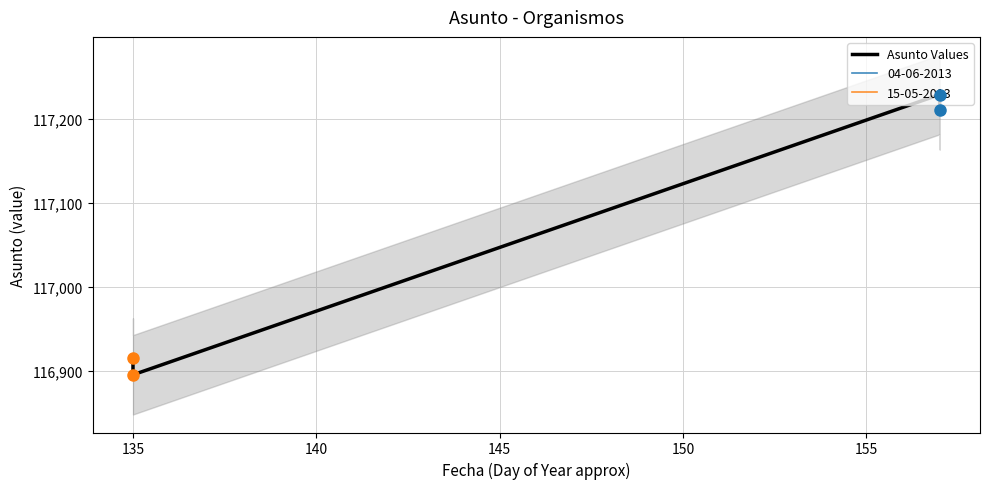

True or false: the data shows 68418 at 130.

False